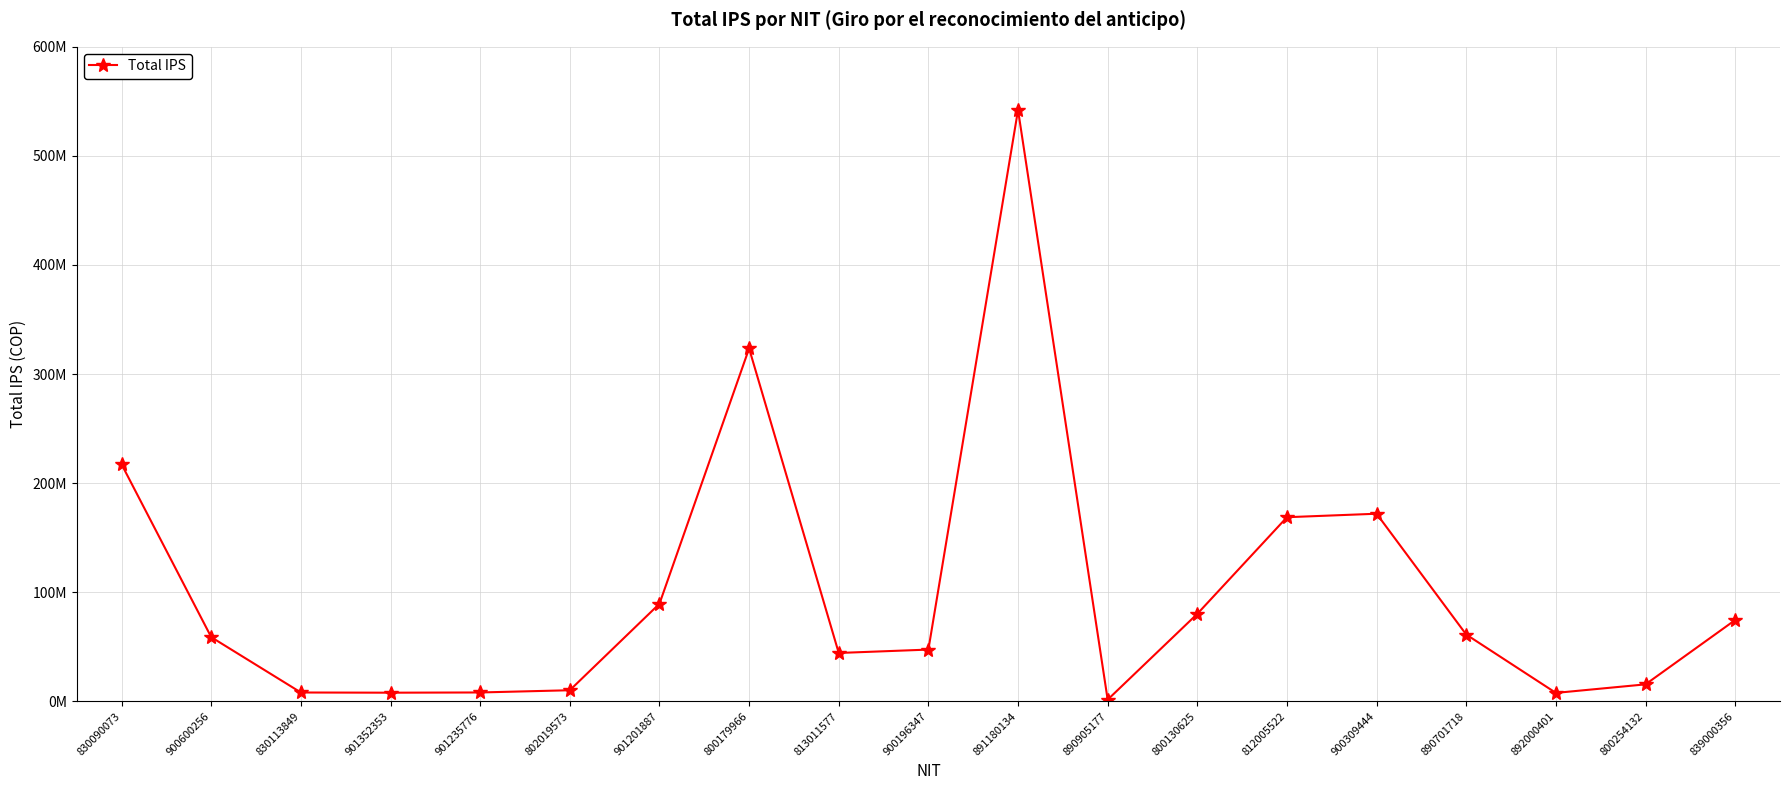

What is the label of the 16th point from the right?

901352353